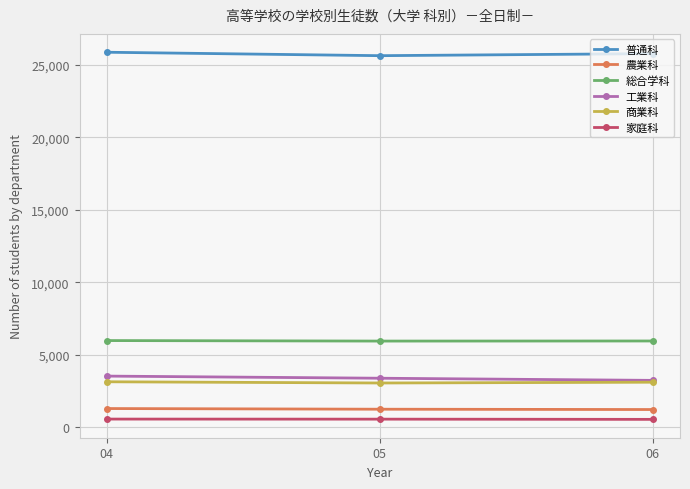

Which series has the largest total across all categories?

普通科